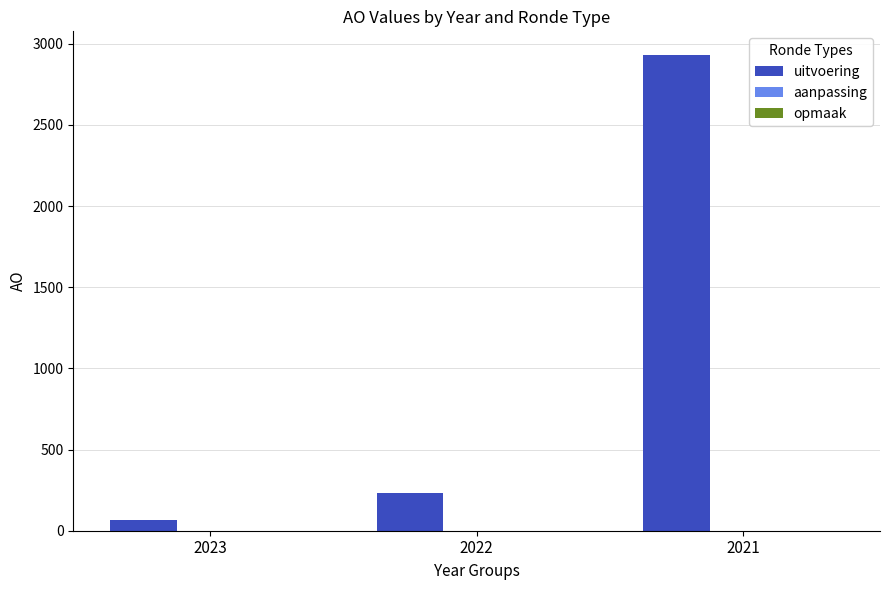

What is the average value?

1077